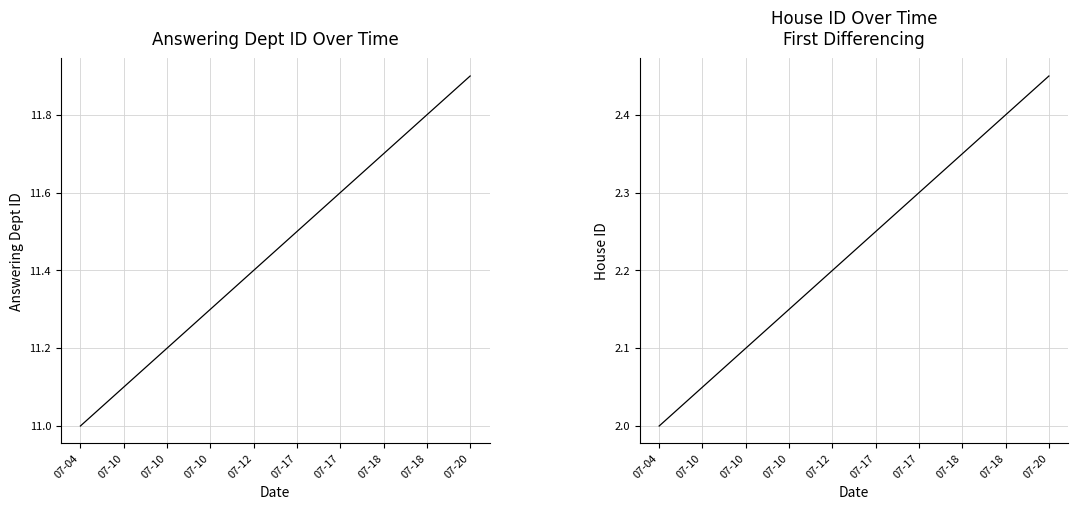

Reading right to left, list all the values displayed in this chart.

answering dept id: 11.9	11.8	11.7	11.6	11.5	11.4	11.3	11.2	11.1	11.0
house id: 2.5	2.4	2.4	2.3	2.2	2.2	2.1	2.1	2.0	2.0